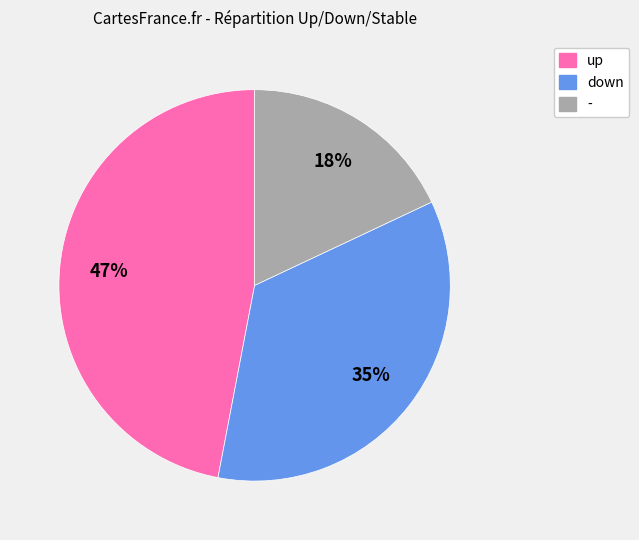

How many slices are in this pie chart?

3